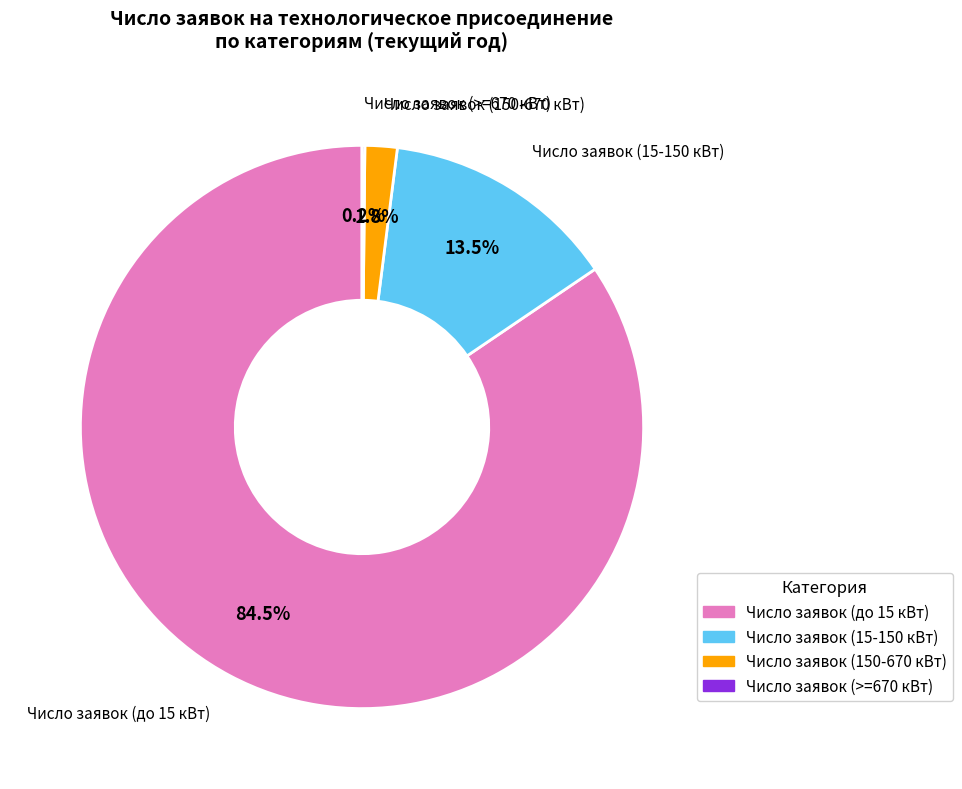

Between Число заявок (150-670 кВт) and Число заявок (15-150 кВт), which is larger?

Число заявок (15-150 кВт)